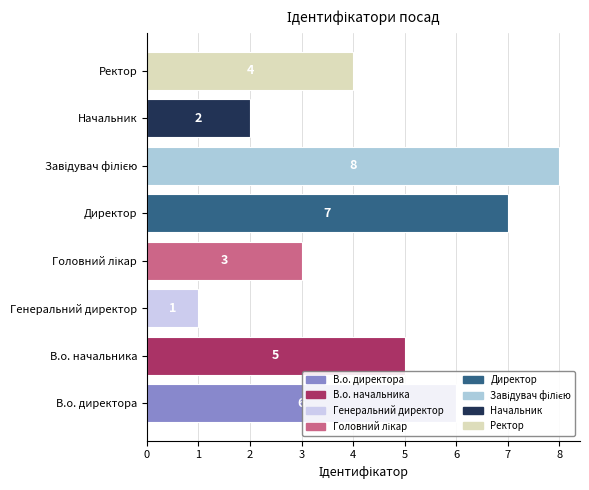

Where is the data nearest to the value 4?

Ректор